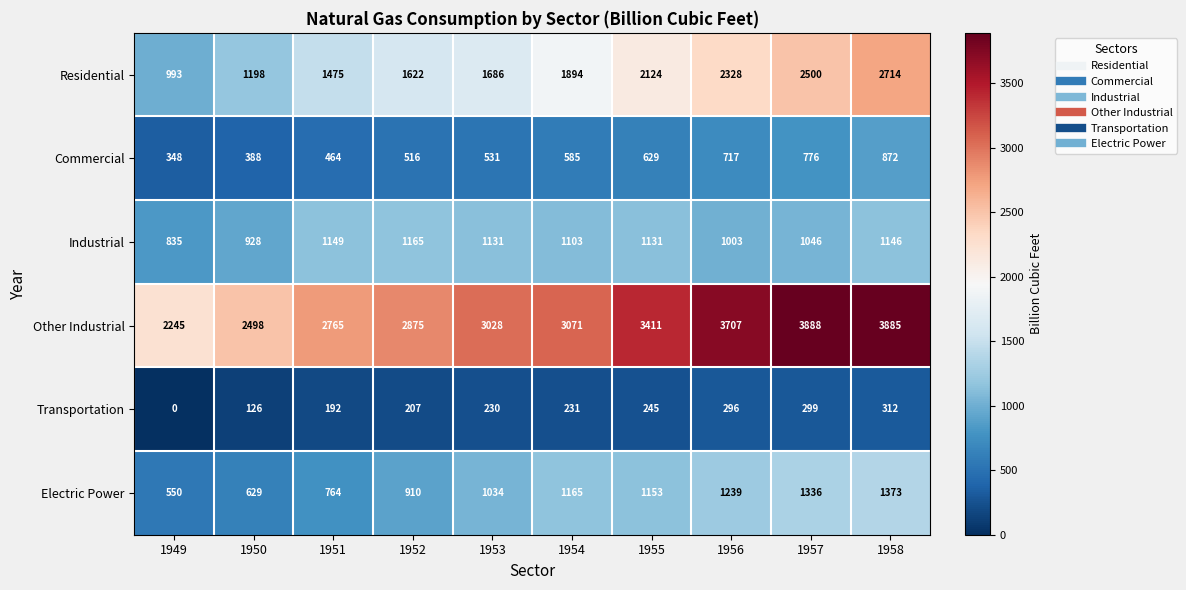

How many series are shown in this chart?

6